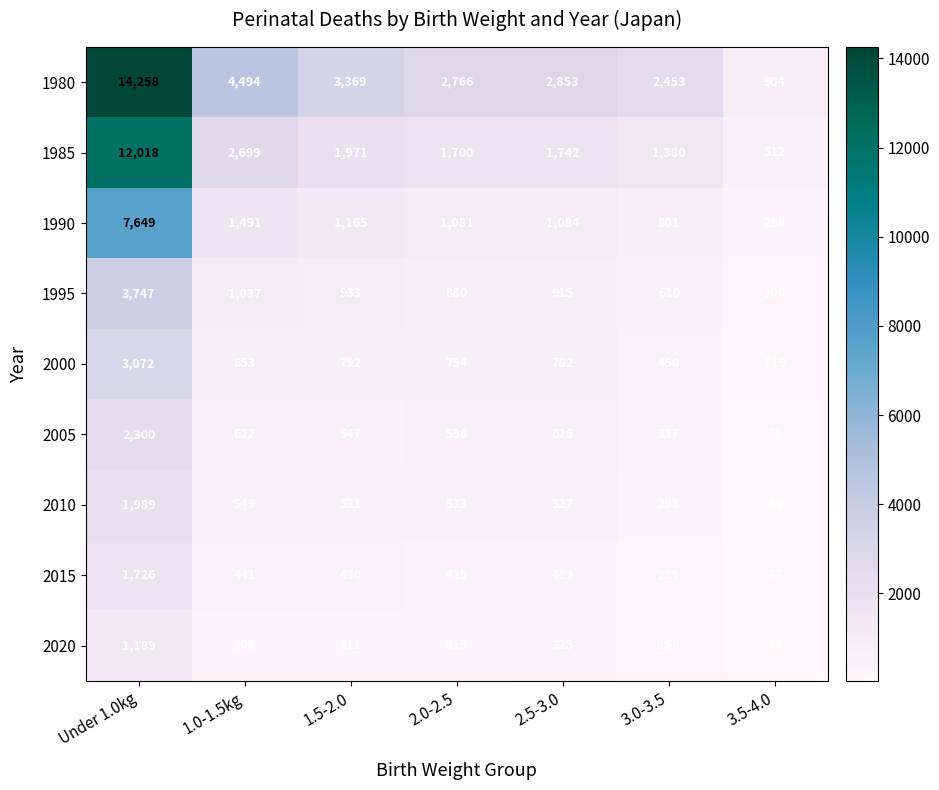

What is the difference between the maximum and minimum values in the 1995 series?

3547